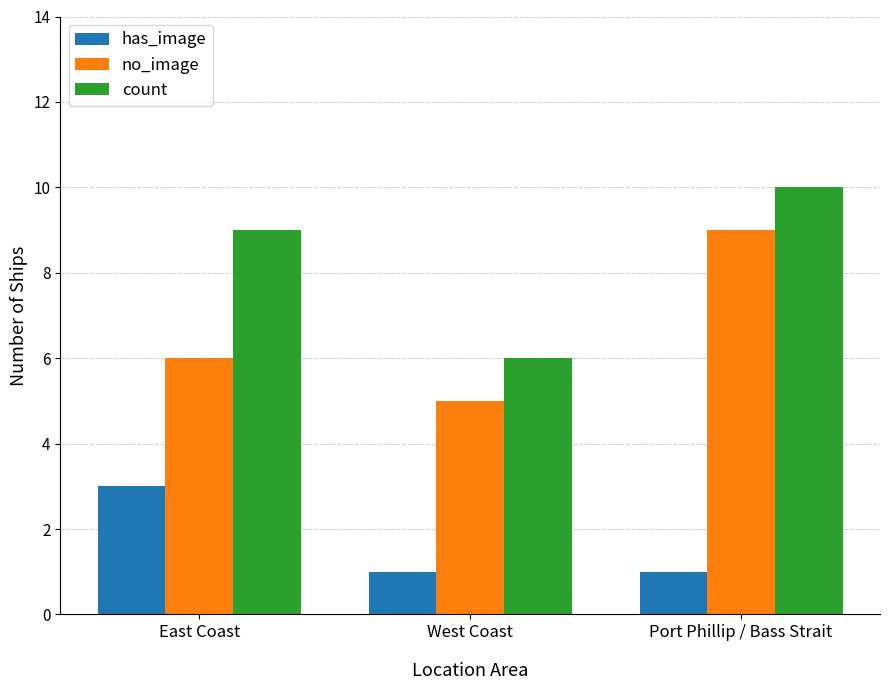

What is the difference between the highest and lowest values at East Coast?

6